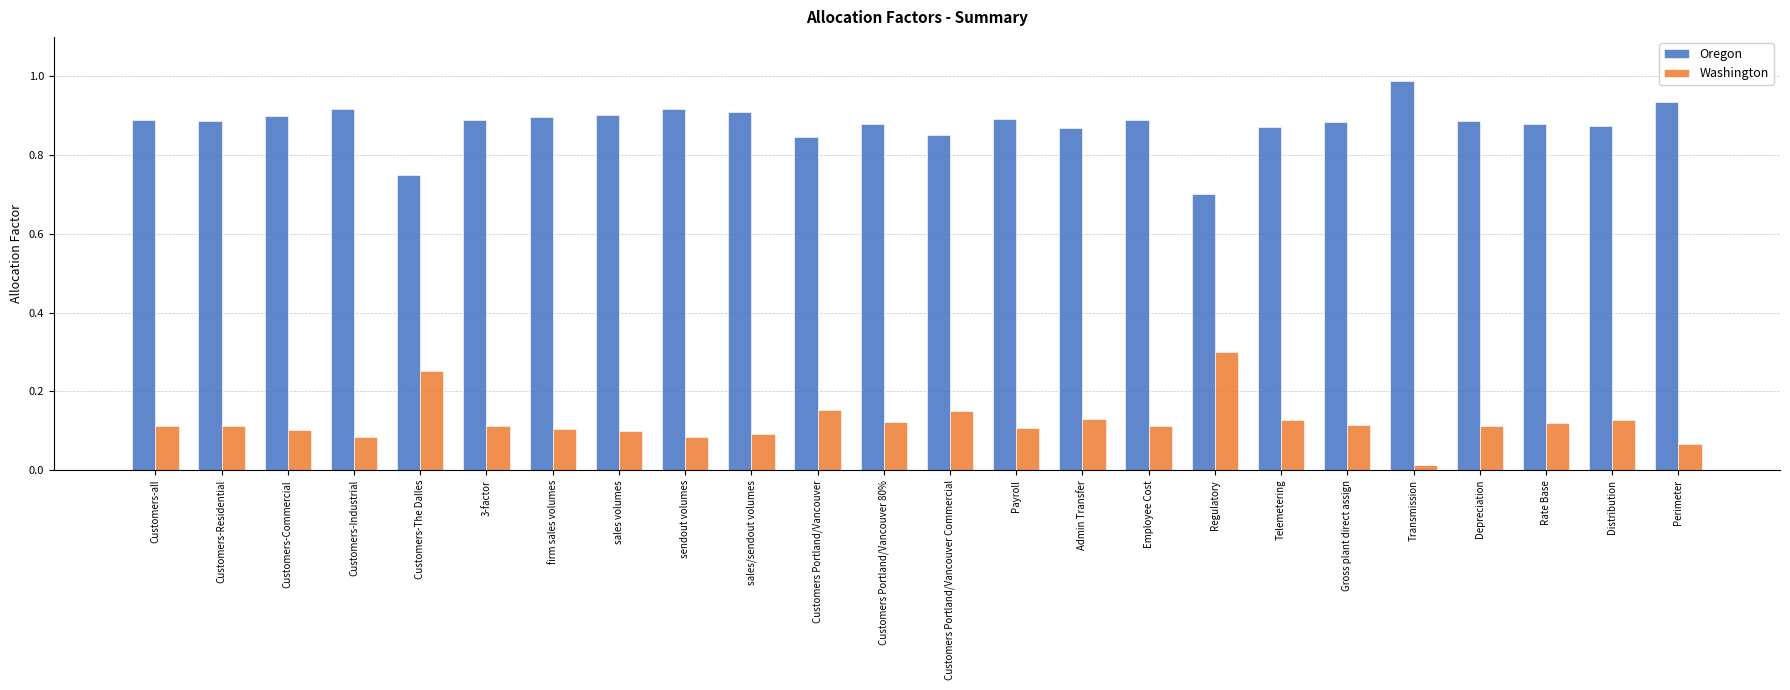

Rank the series by their maximum value, from highest to lowest.

Oregon, Washington